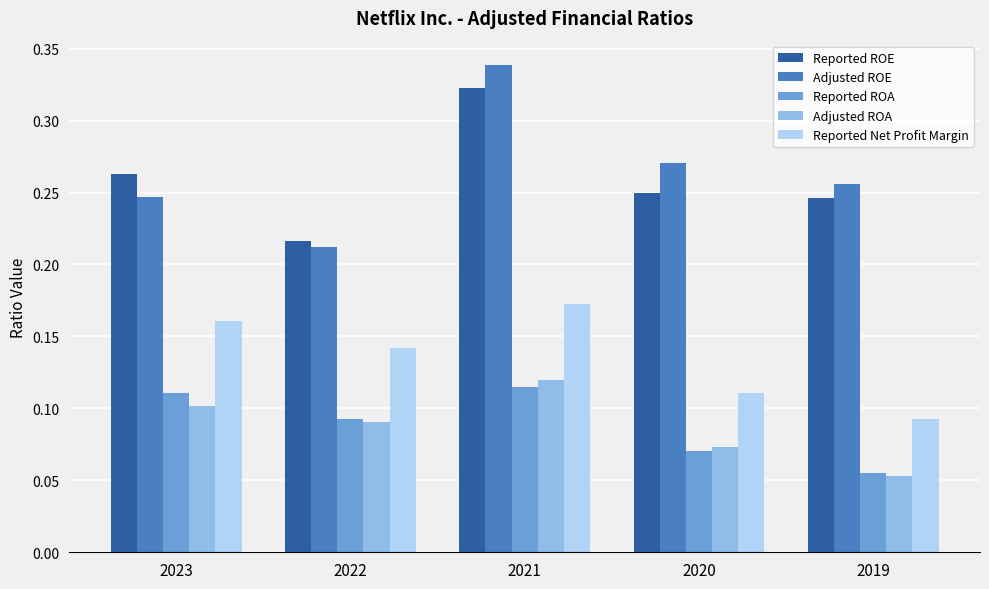

Which series has the largest total across all categories?

Adjusted ROE